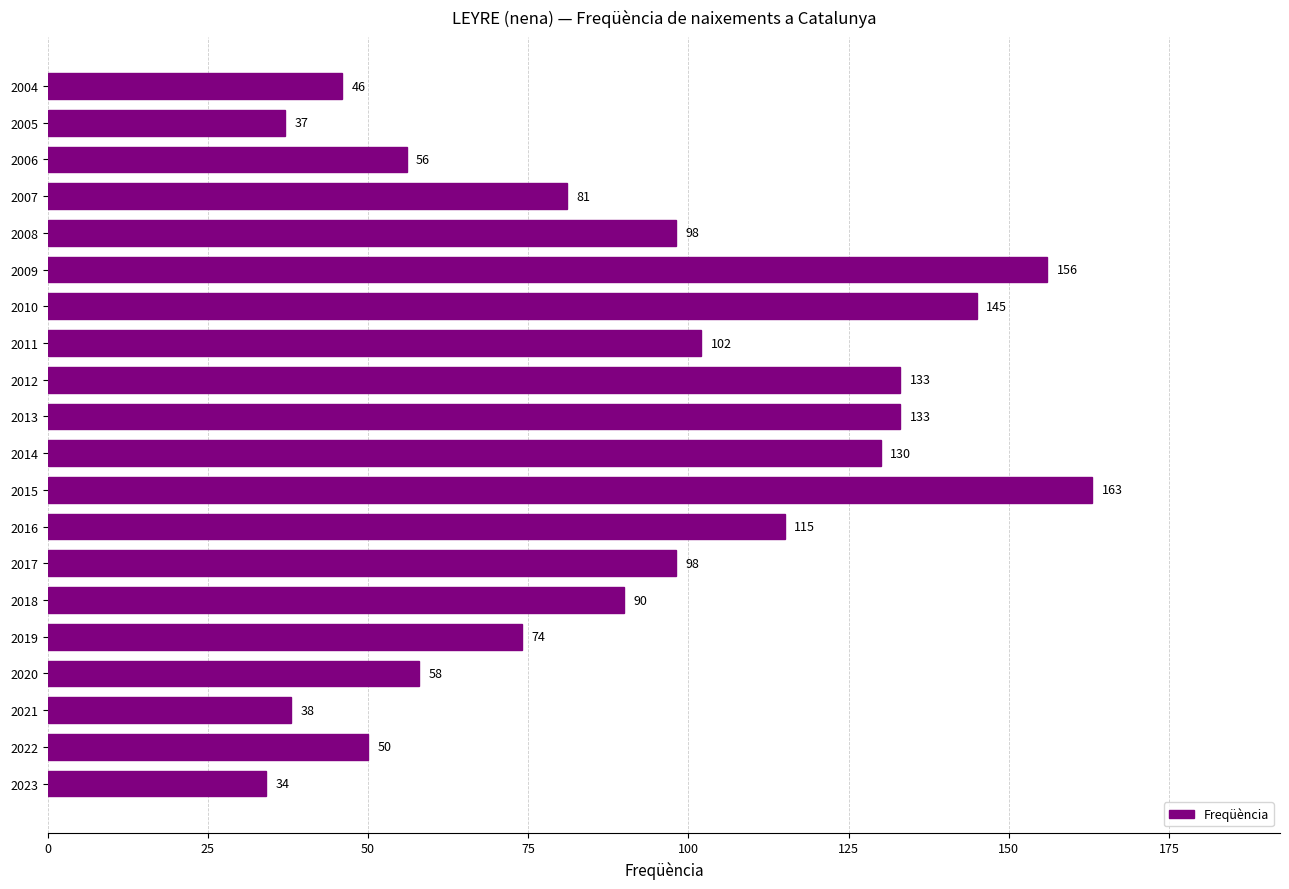

The chart shows a value of 78 at 2015. True or false?

False